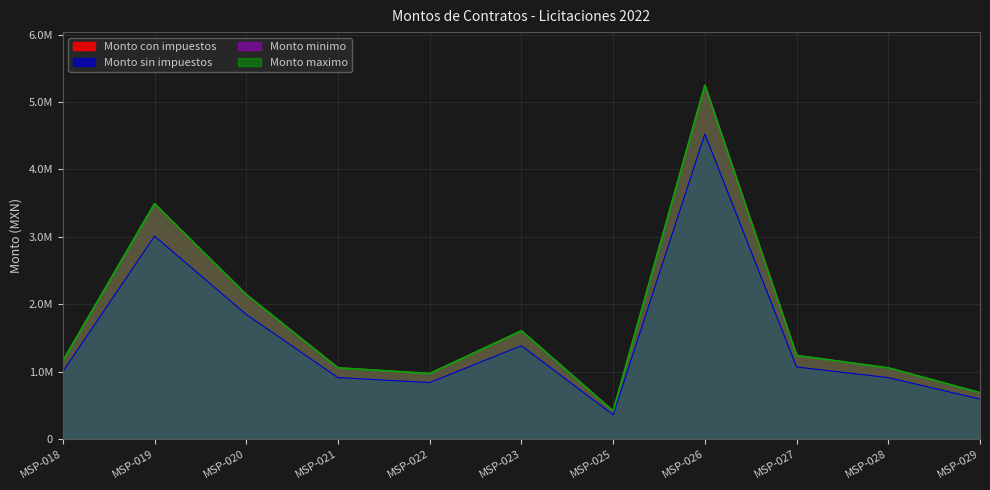

True or false: Monto minimo and Monto maximo intersect in this chart.

False